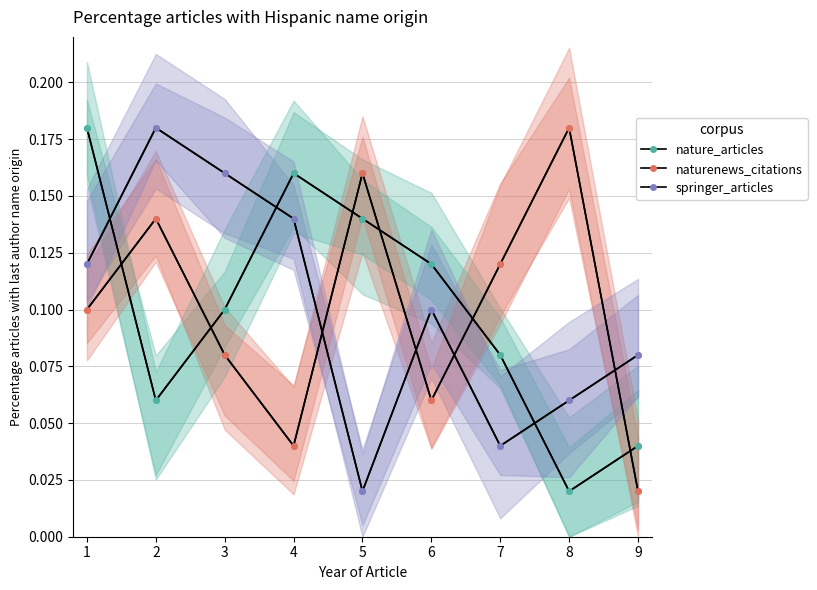

True or false: naturenews_citations has more than 2 interior local peaks.

True